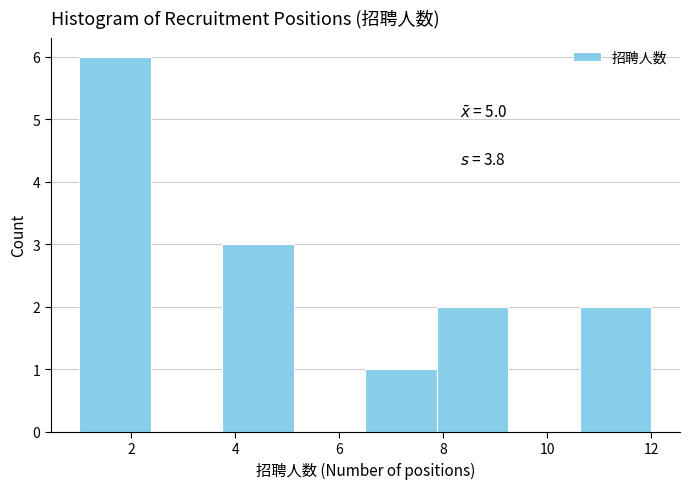

Which range on the x-axis has the tallest bar?

1.0 to 2.4